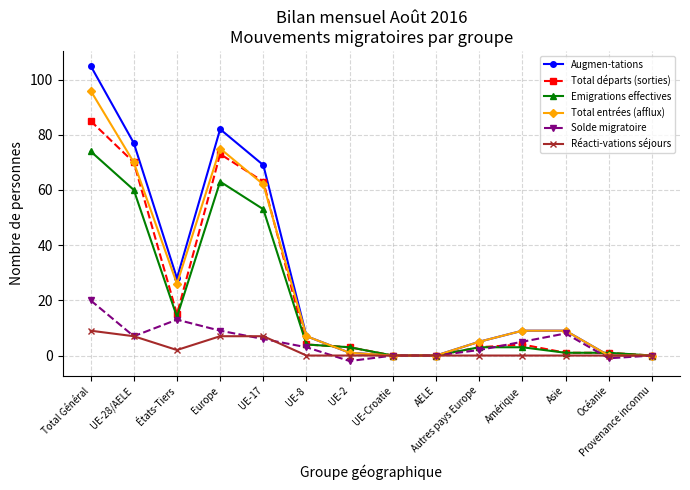

Is it true that Augmen-tations equals 40 at Total Général?

False